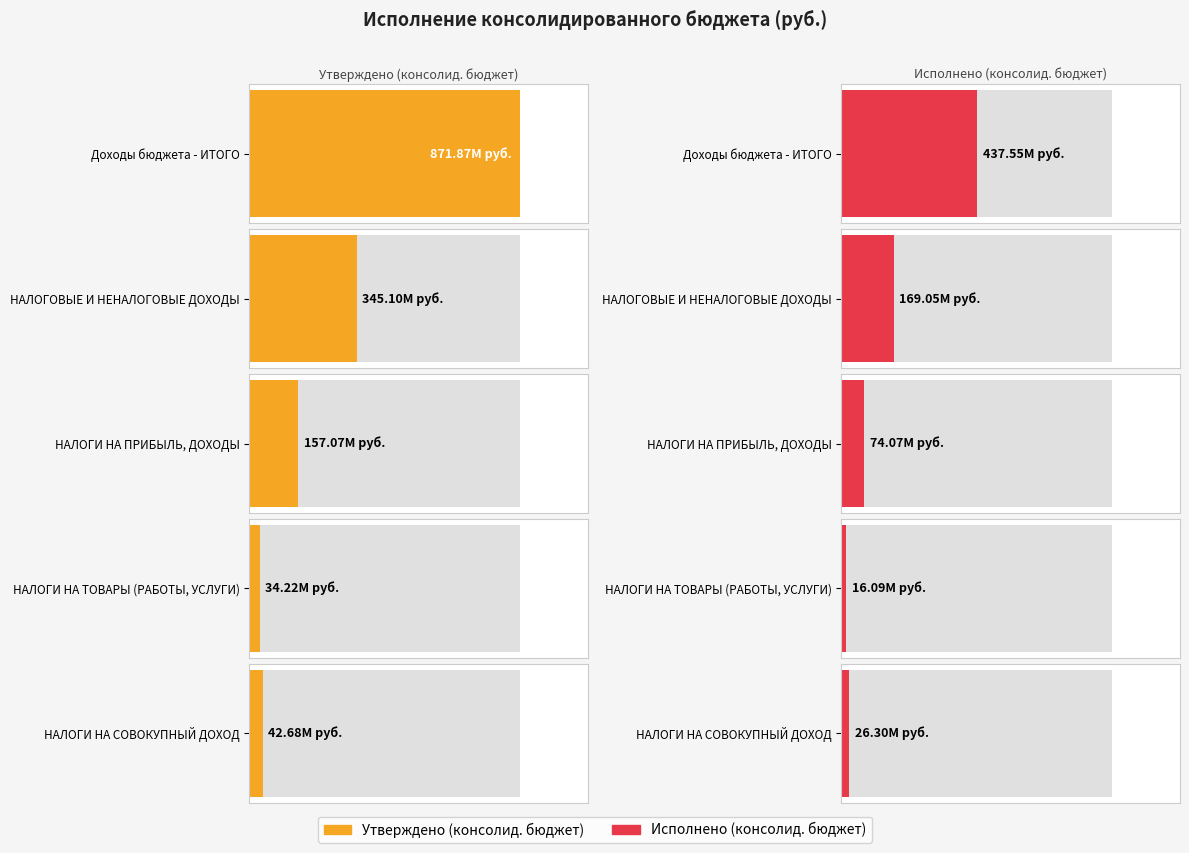

True or false: Утверждено (консолид. бюджет) has a value of 109497625.1 at НАЛОГОВЫЕ И НЕНАЛОГОВЫЕ ДОХОДЫ.

False